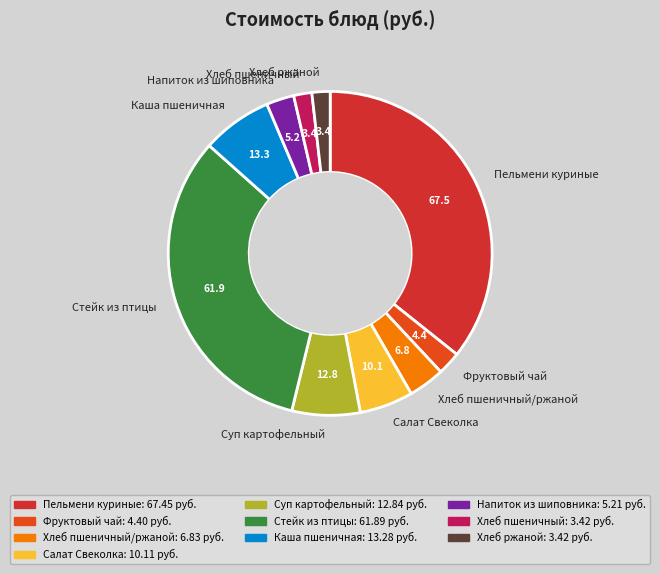

How many slices are in this pie chart?

10